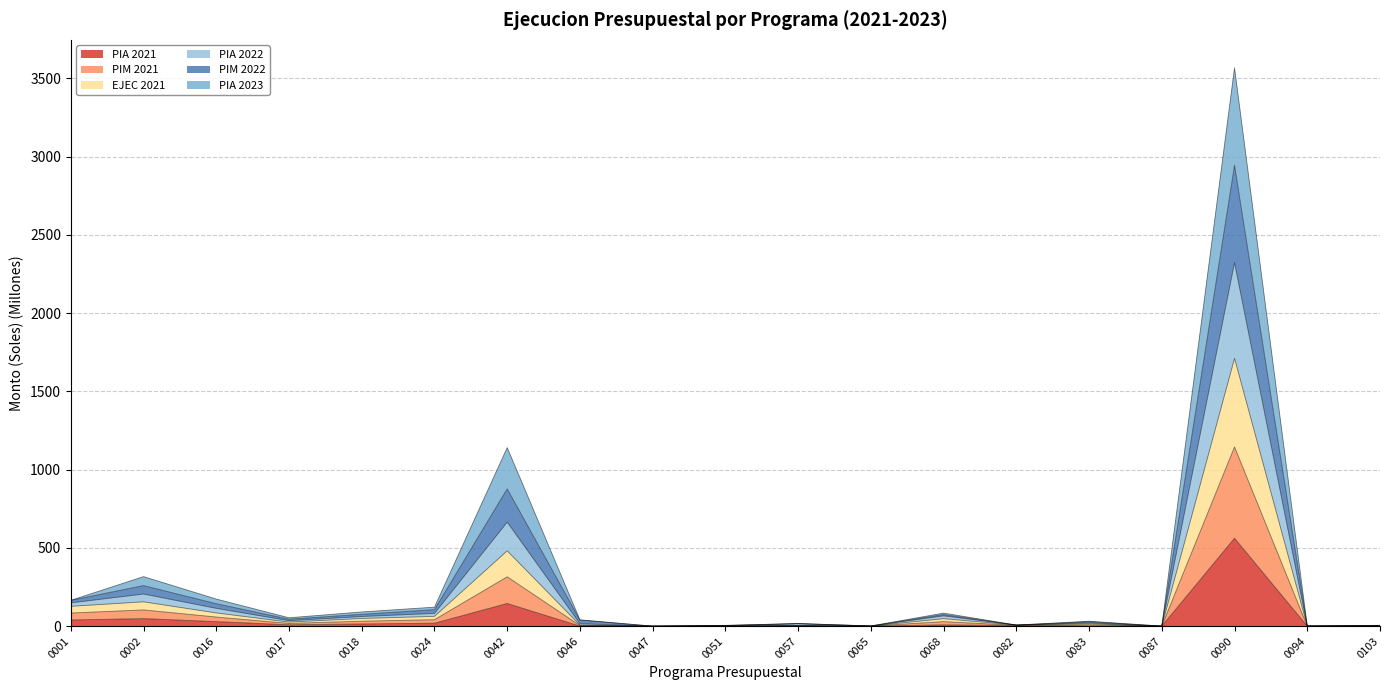

What is the total value across all series at 0090?

3567.1